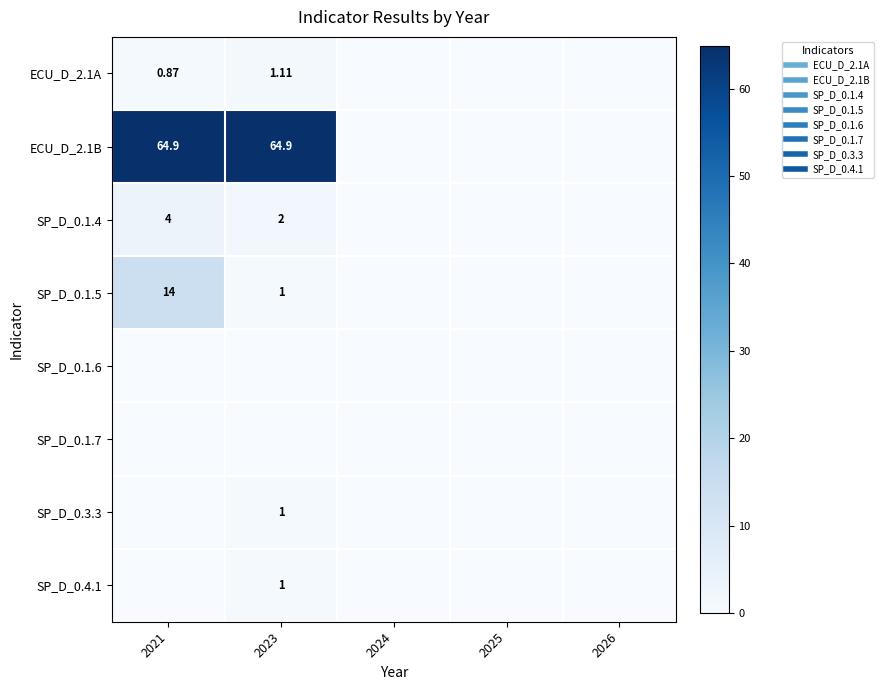

Rank the categories by SP_D_0.1.4 value from lowest to highest.

2024, 2025, 2026, 2023, 2021